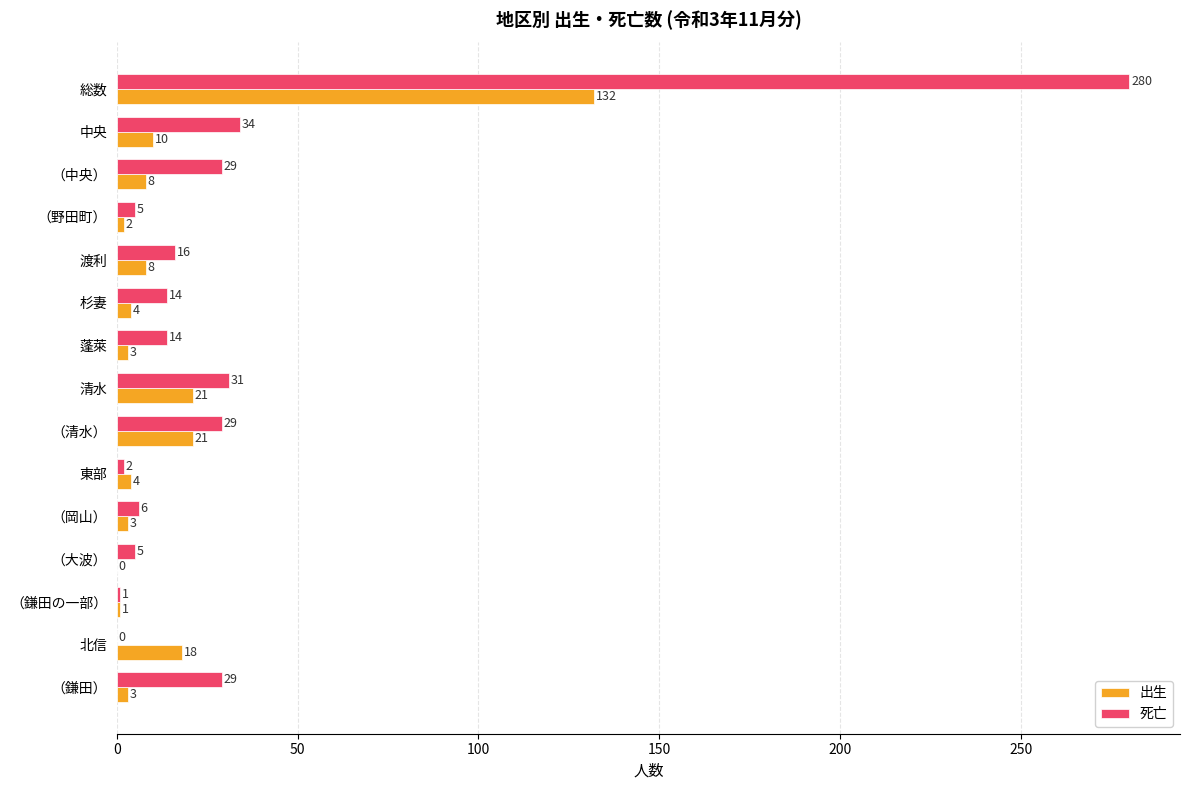

Between 総数 and （野田町）, which series saw the biggest shift?

死亡